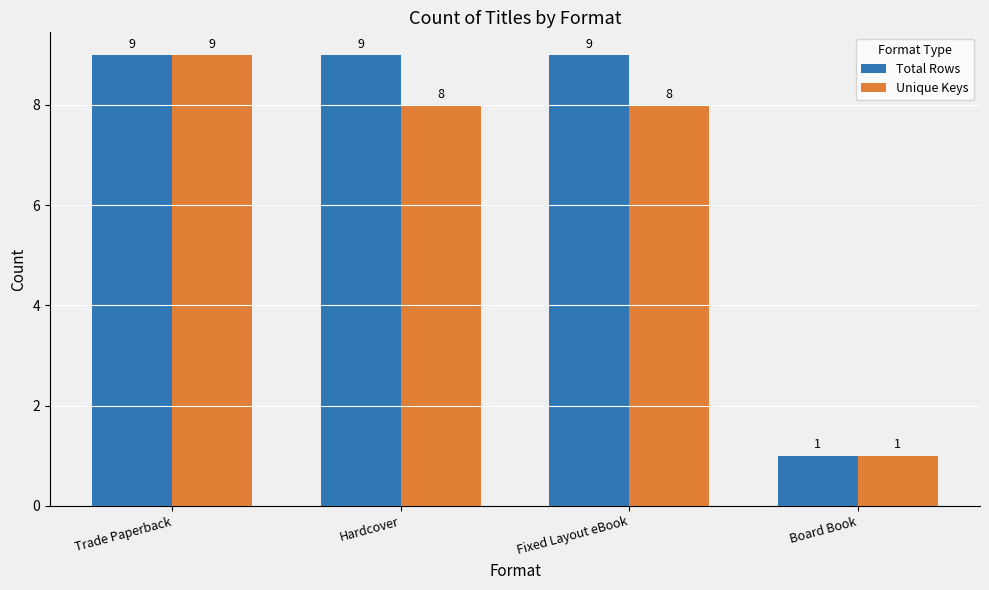

The Total Rows series shows 5 at Fixed Layout eBook. True or false?

False